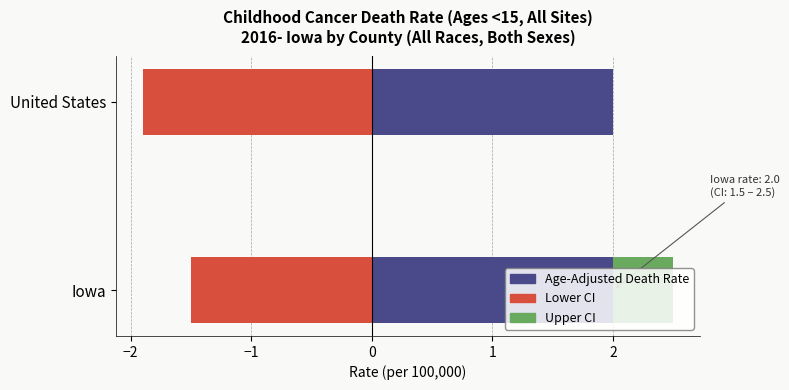

What is the smallest value displayed?

-1.9